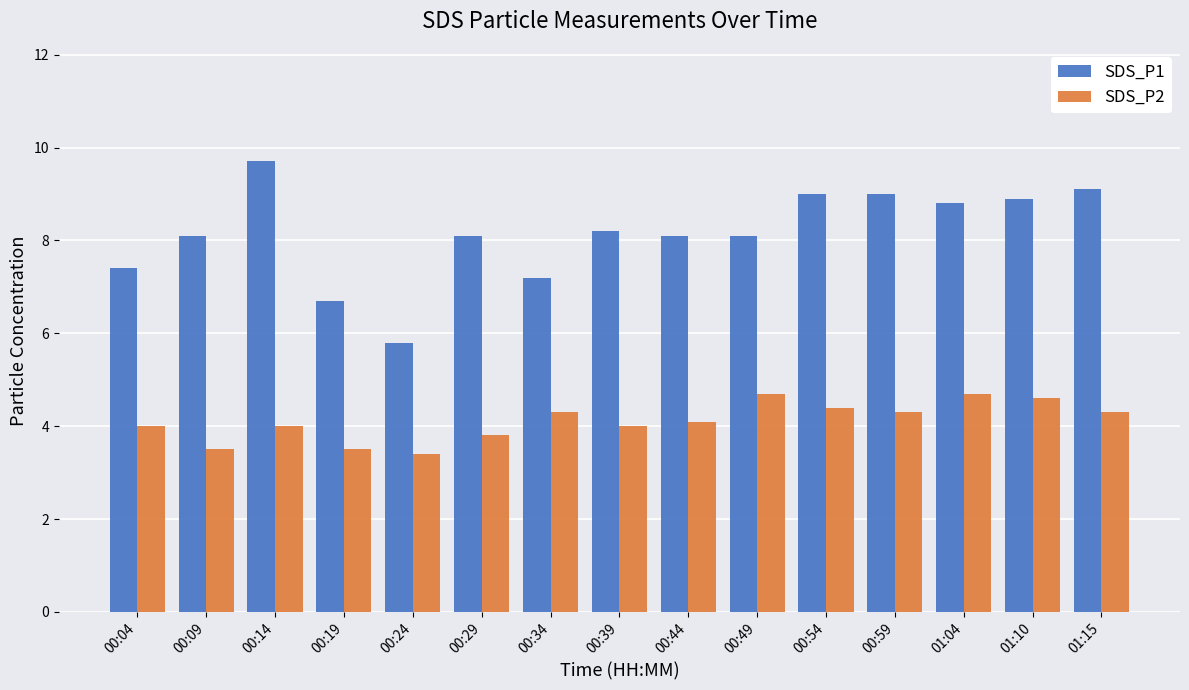

What is the total value across all series at 00:24?

9.2